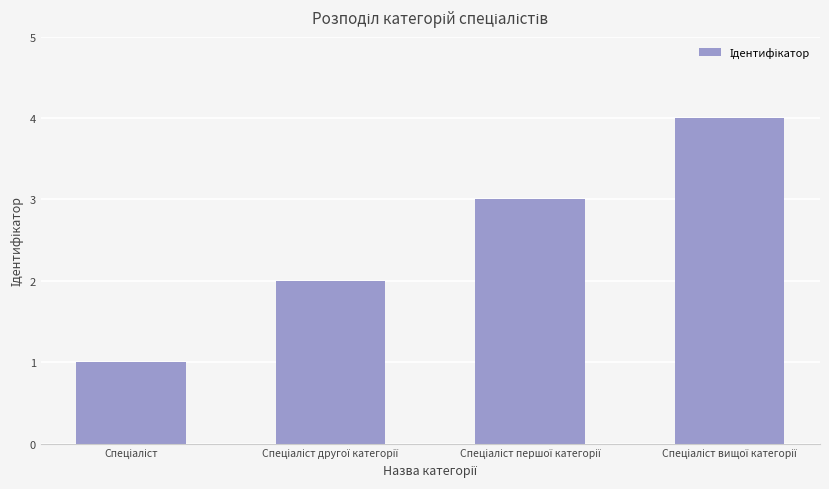

How many values are below 3?

2